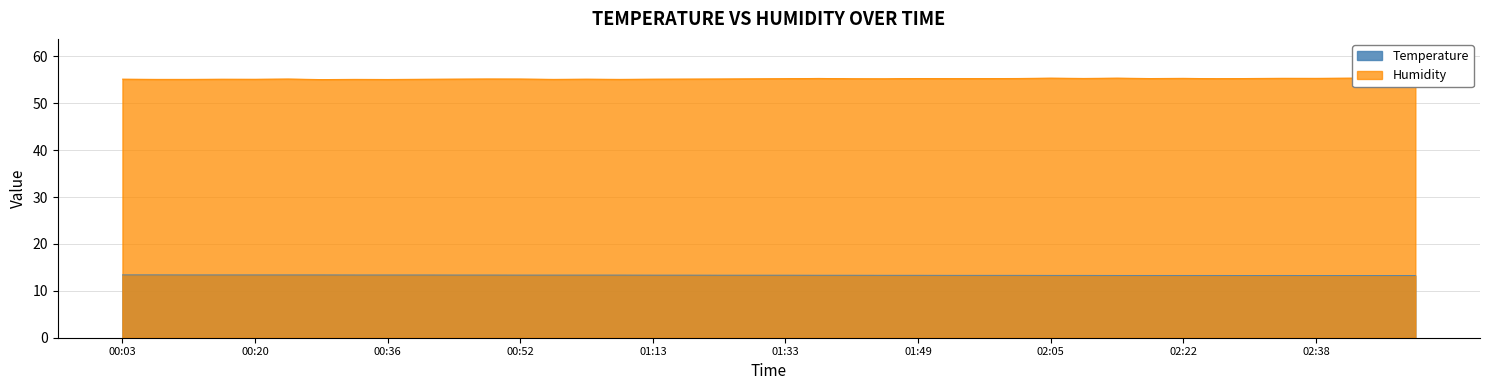

What is the highest value of the Temperature series?

13.4